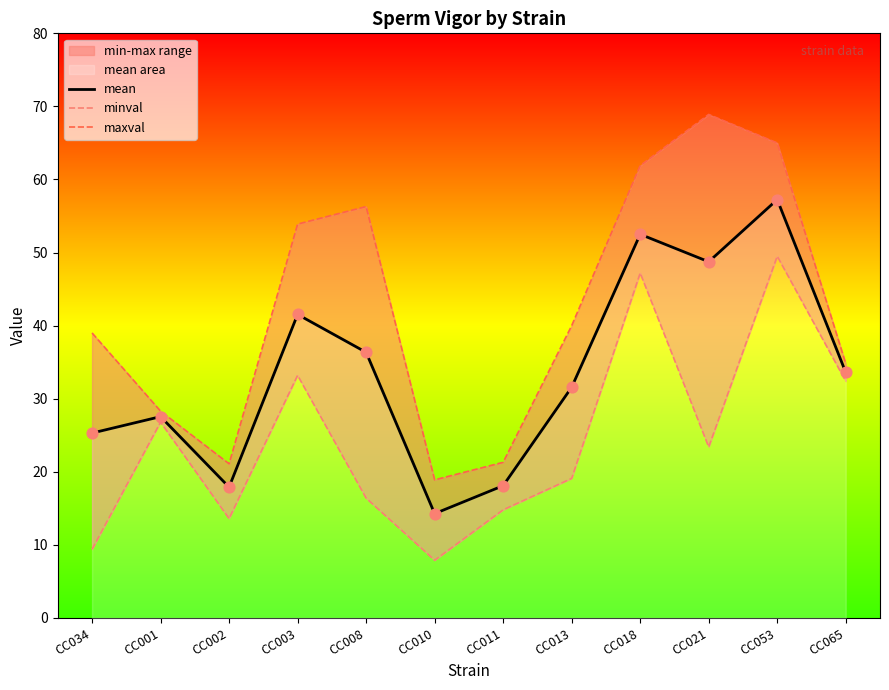

At which category is the sum across all series the highest?

CC053